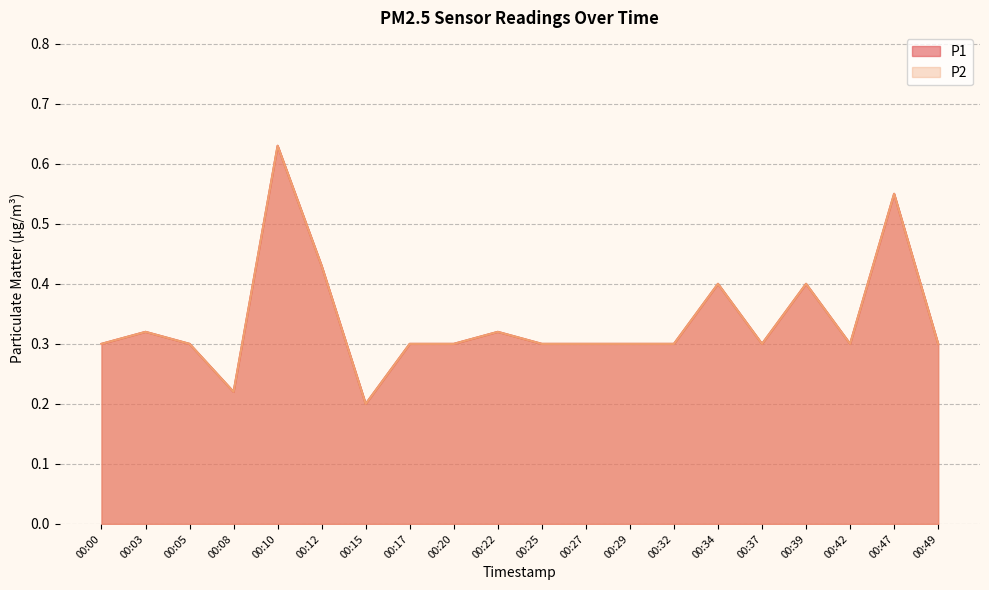

What is the maximum value for P2?

0.6